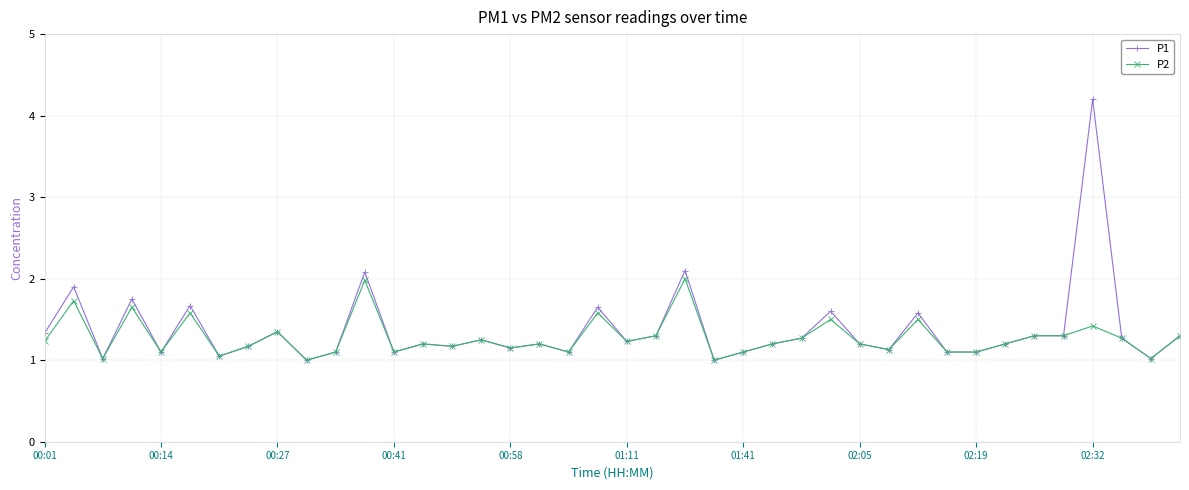

Is this an area chart (filled region under the line)?

No